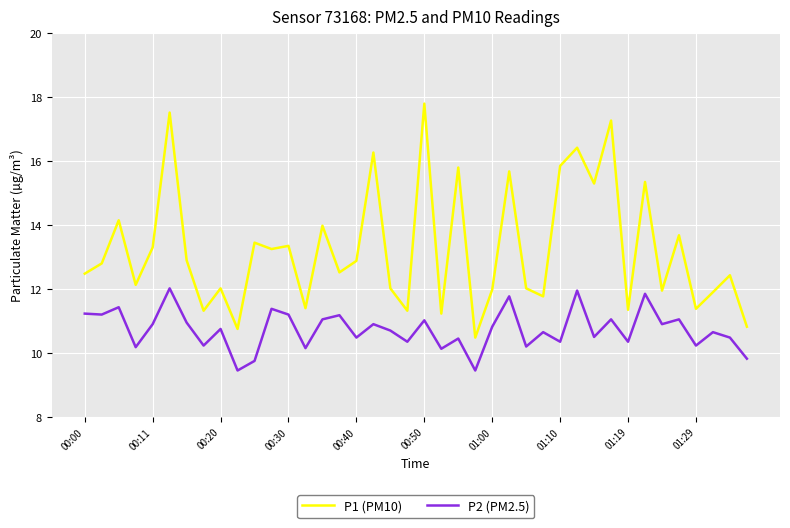

Which series has the largest range (max minus min)?

P1 (PM10)